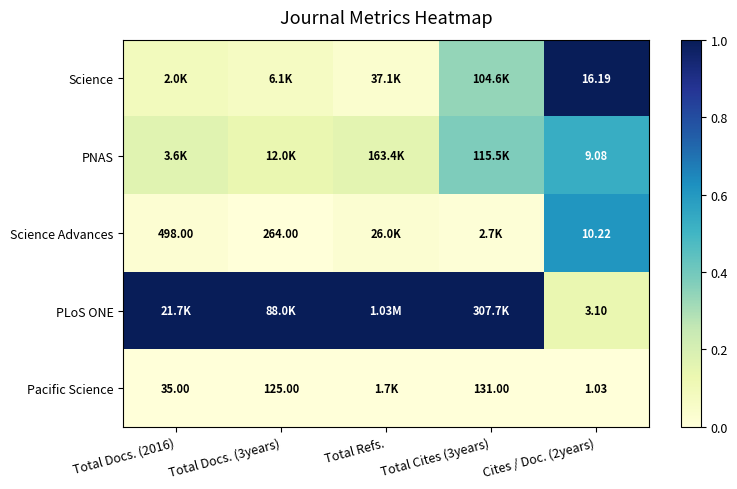

What is the spread (max minus min) of values at Total Docs. (2016)?

1.0